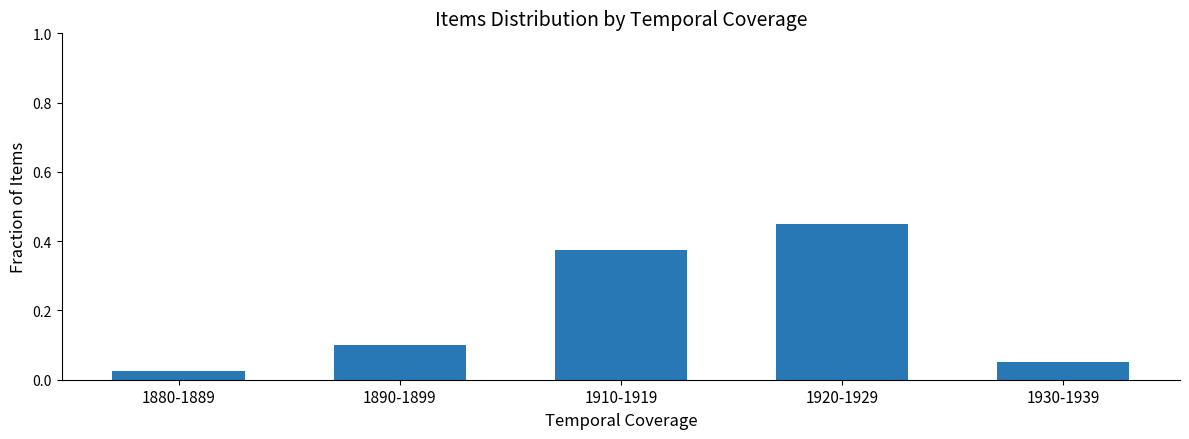

Rank the categories by value from highest to lowest.

1920-1929, 1910-1919, 1890-1899, 1930-1939, 1880-1889